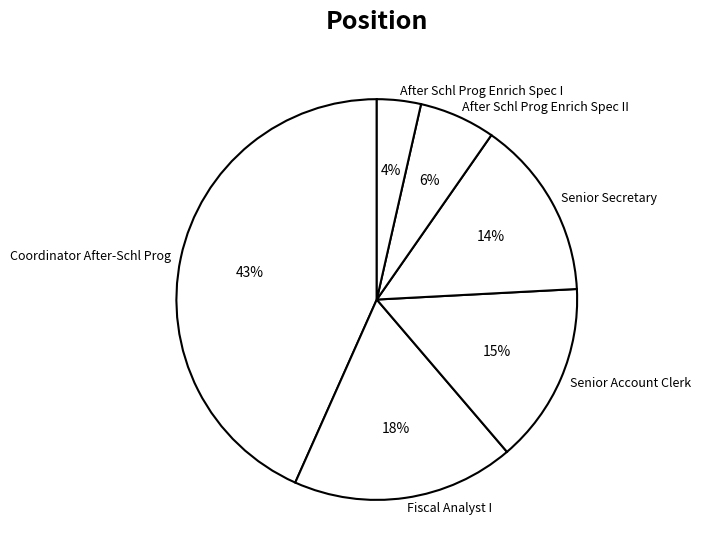

Count the number of slices in the pie.

6